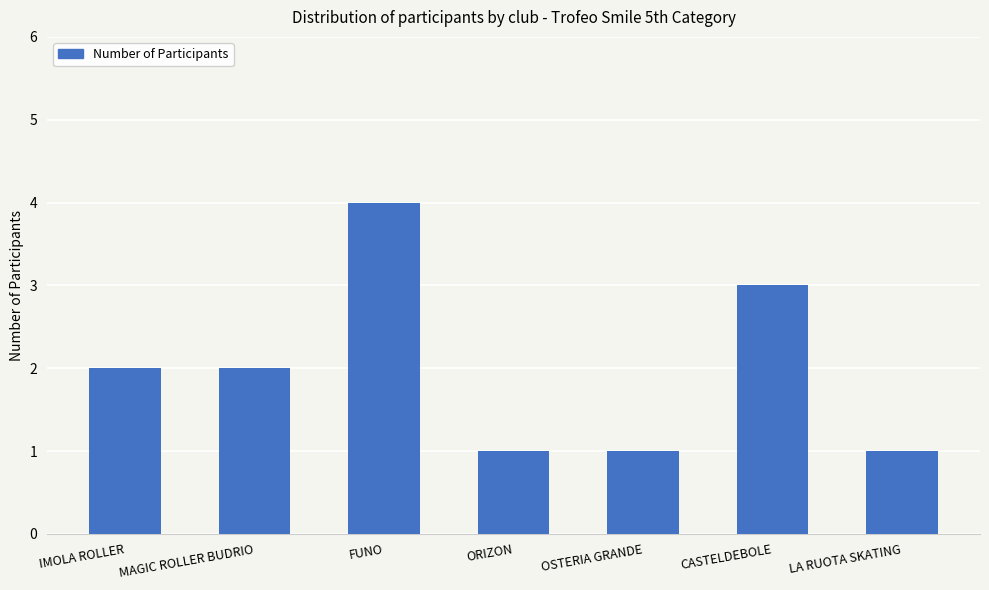

The chart shows a value of 1 at ORIZON. True or false?

True